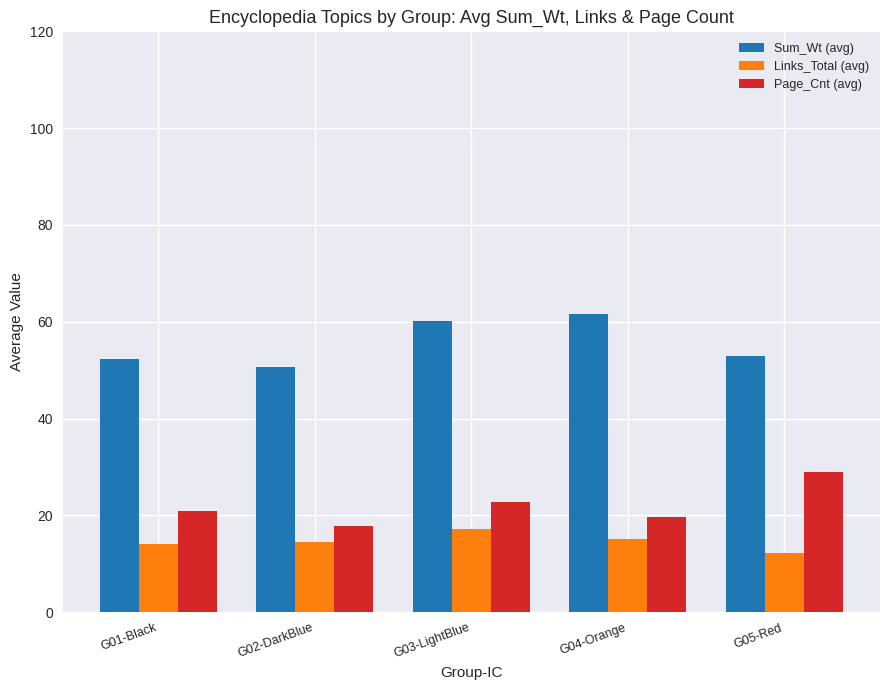

What is the spread (max minus min) of values at G03-LightBlue?

43.0